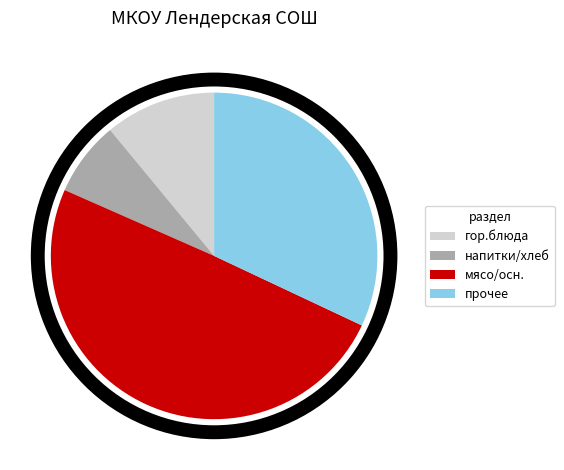

Is there any slice that represents more than half of the pie?

No